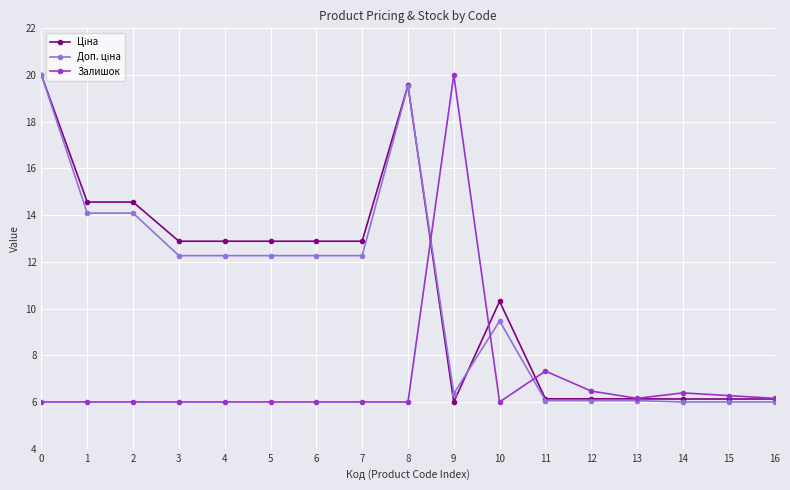

What is the difference between the highest and lowest values at 9?

14.0